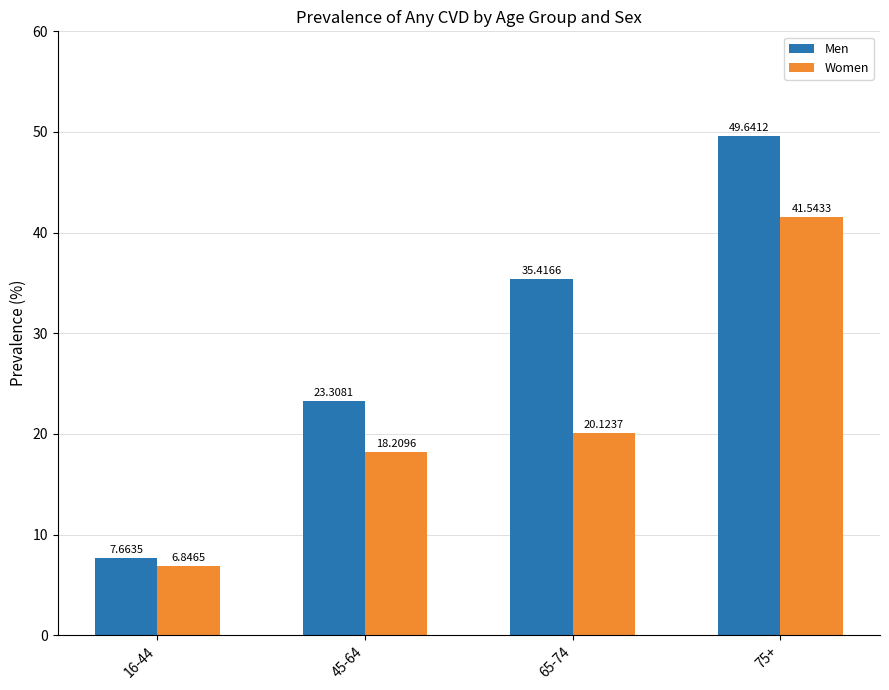

True or false: Men has a value of 7.7 at 16-44.

True